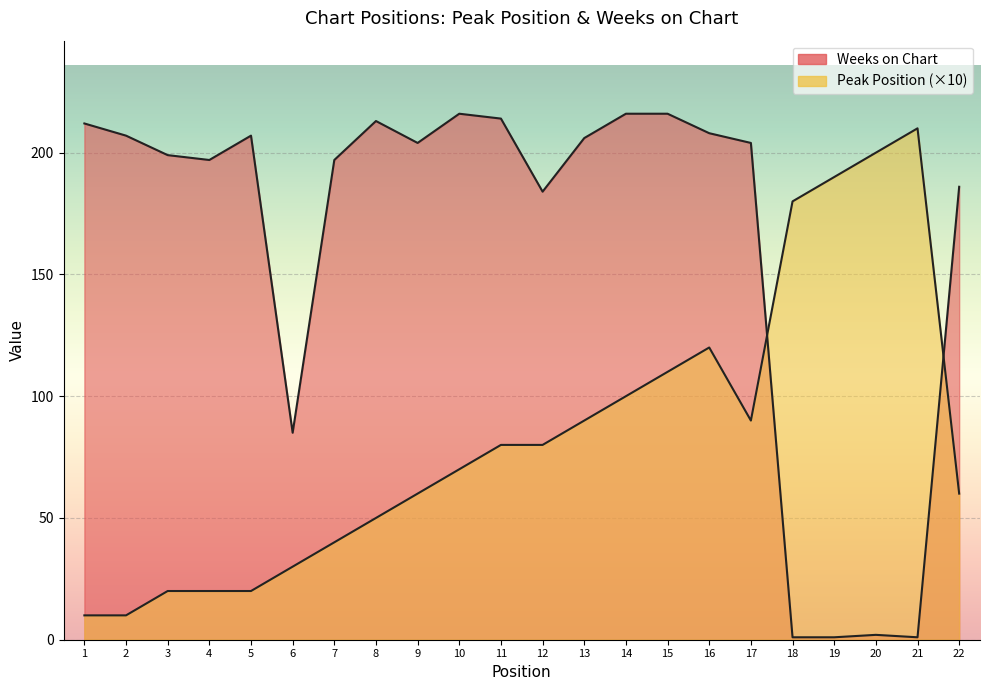

True or false: Weeks on Chart and Peak Position intersect in this chart.

True